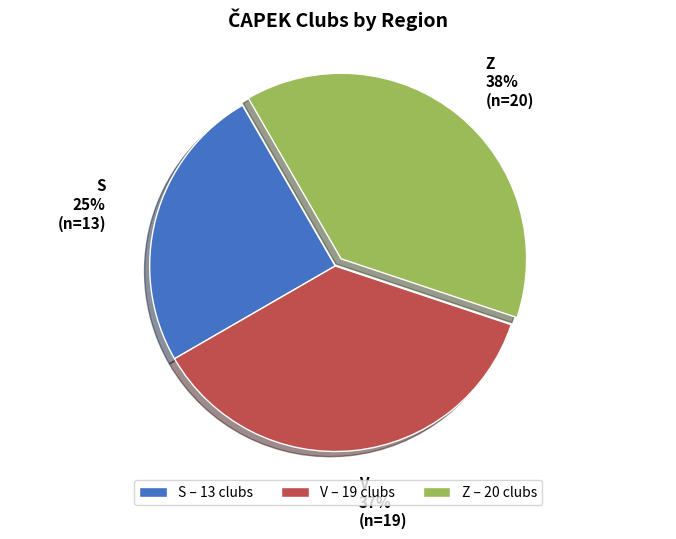

Approximately how many times larger is the value at Z – 20 clubs compared to S – 13 clubs?

1.5